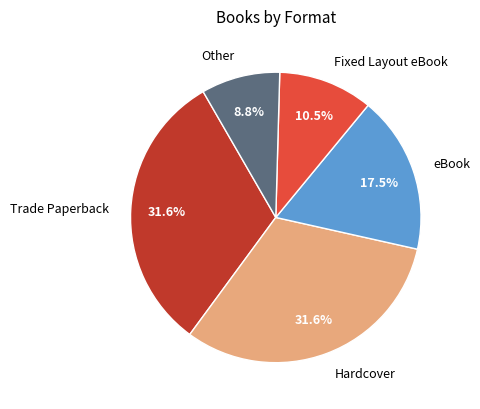

Which slice is the smallest?

Other